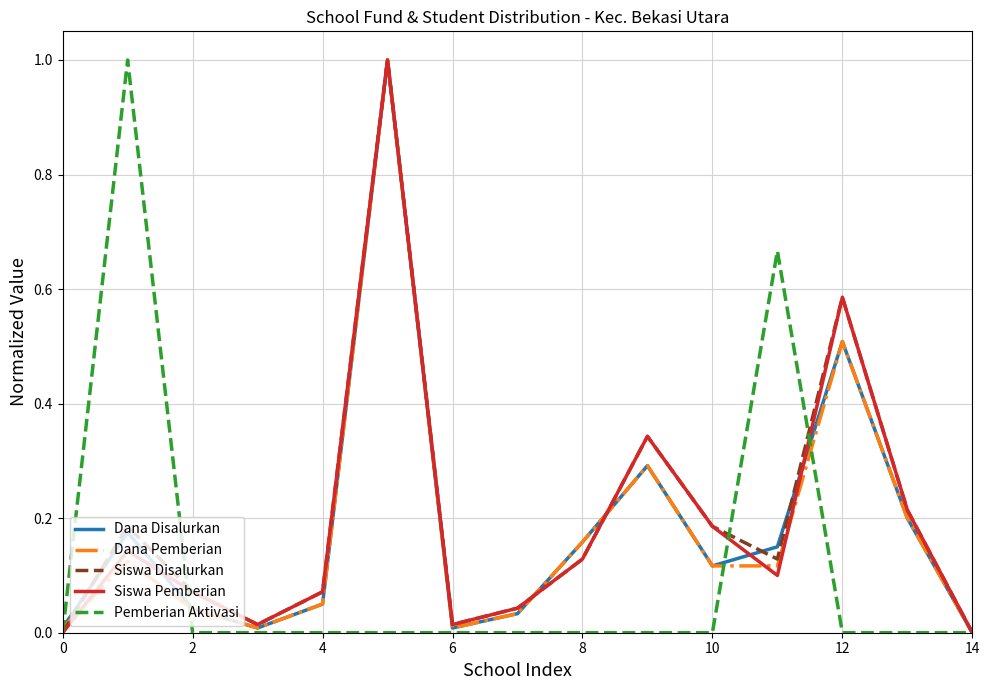

What is the greatest value displayed?

1.0